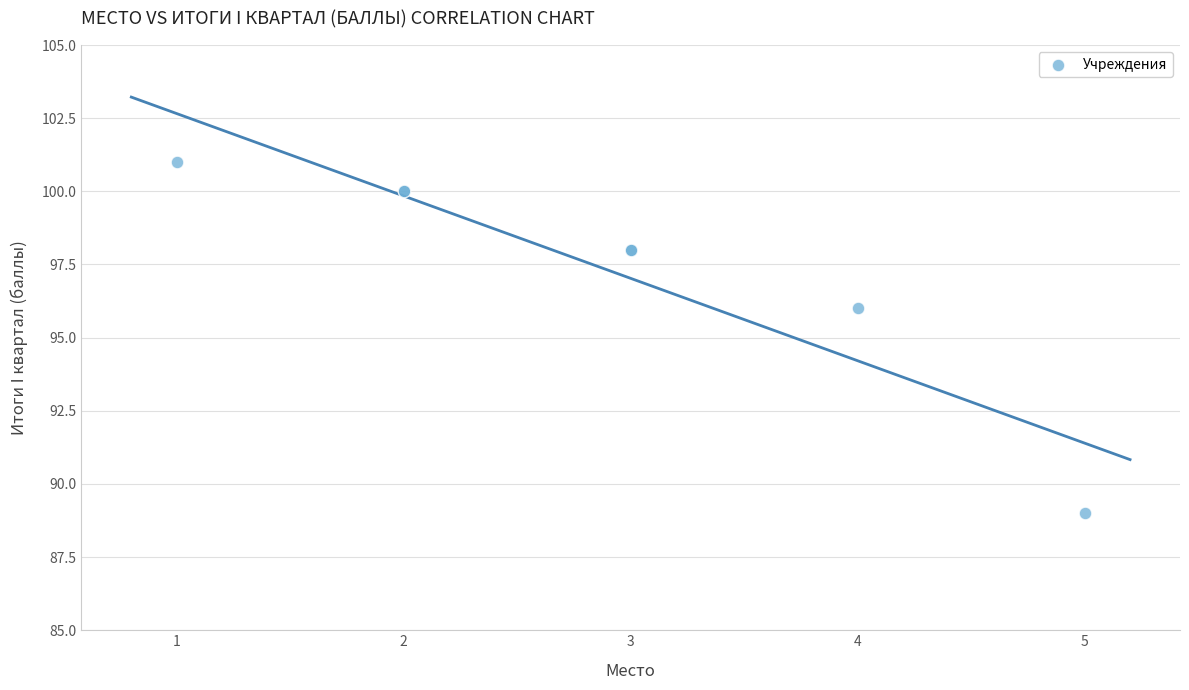

What Y value in the scatter plot is closest to 95?

96